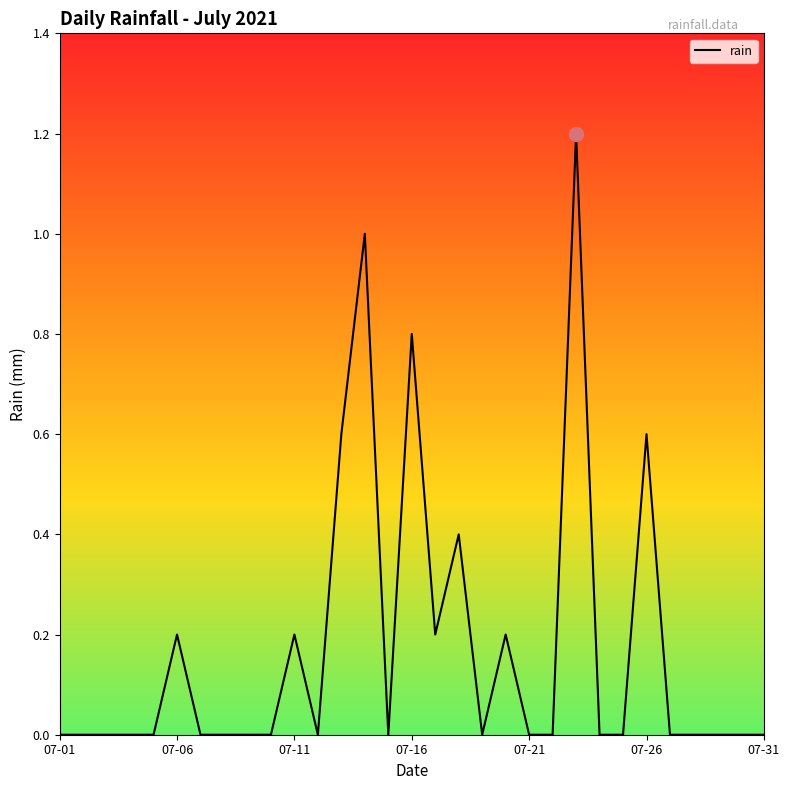

How many values are between 0 and 1?

30